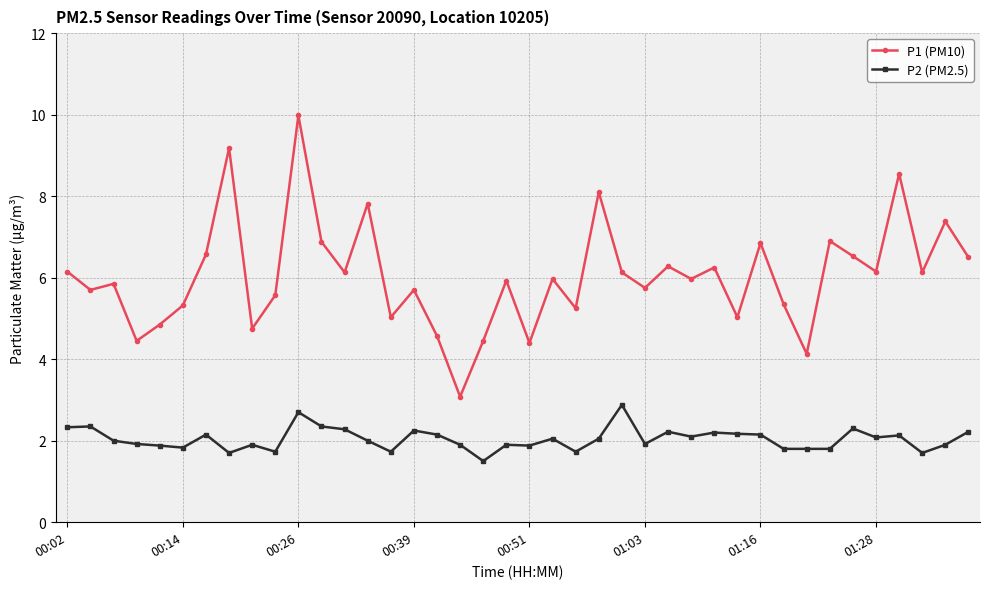

Which series has the largest total across all categories?

P1 (PM10)